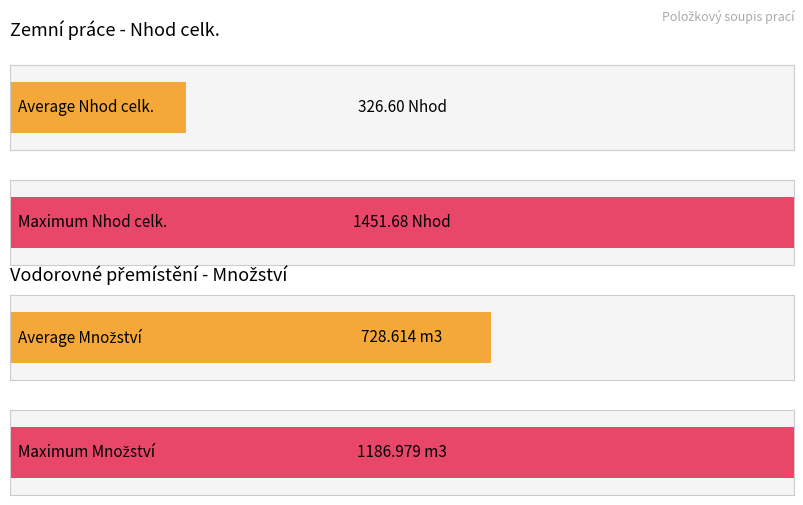

Are the bars horizontal?

Yes